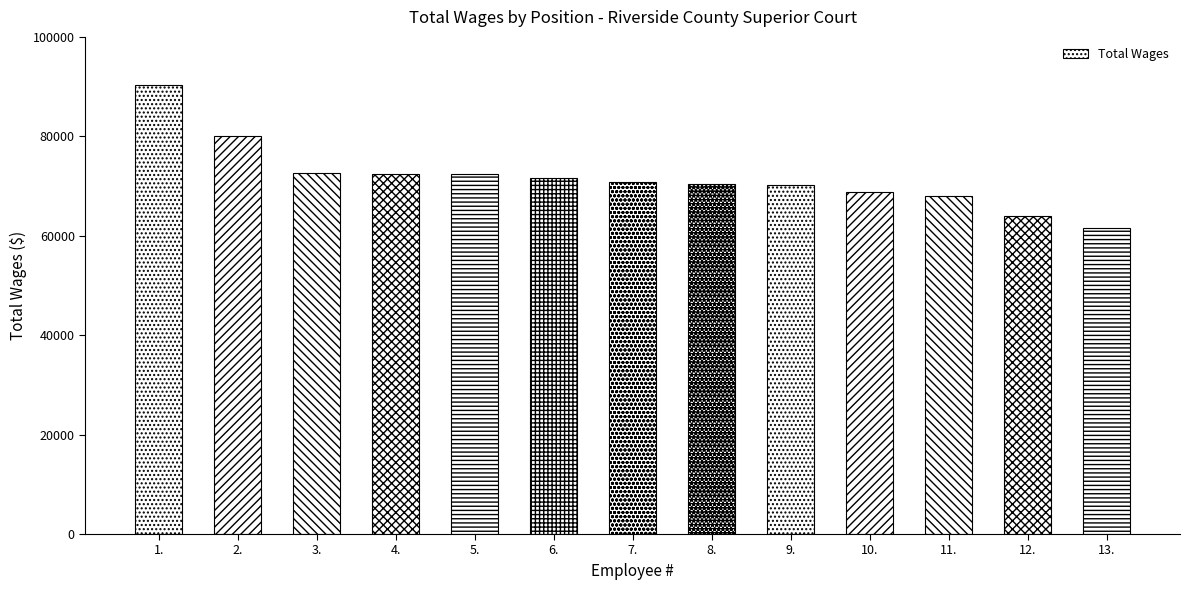

The value at 3. is 72698. True or false?

True